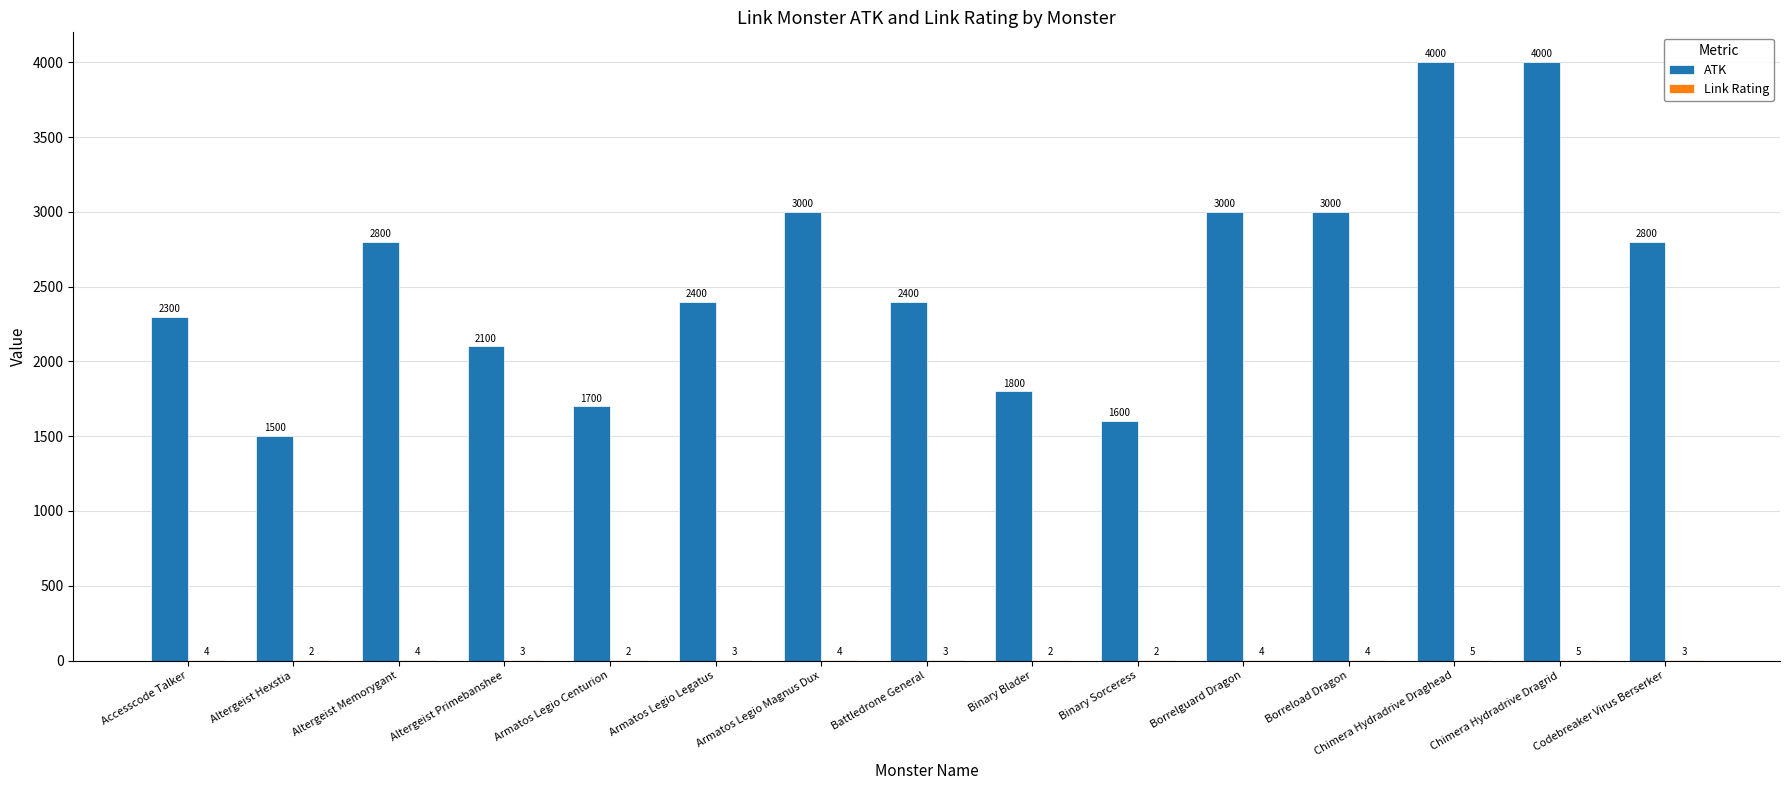

What is the sum of the ATK values at Codebreaker Virus Berserker and Borreload Dragon?

5800